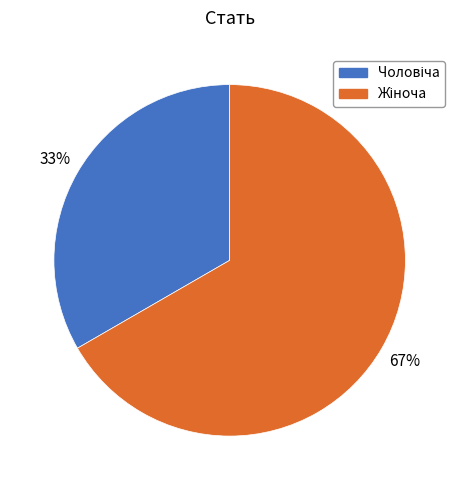

To the nearest percent, what is the average slice percentage?

50%